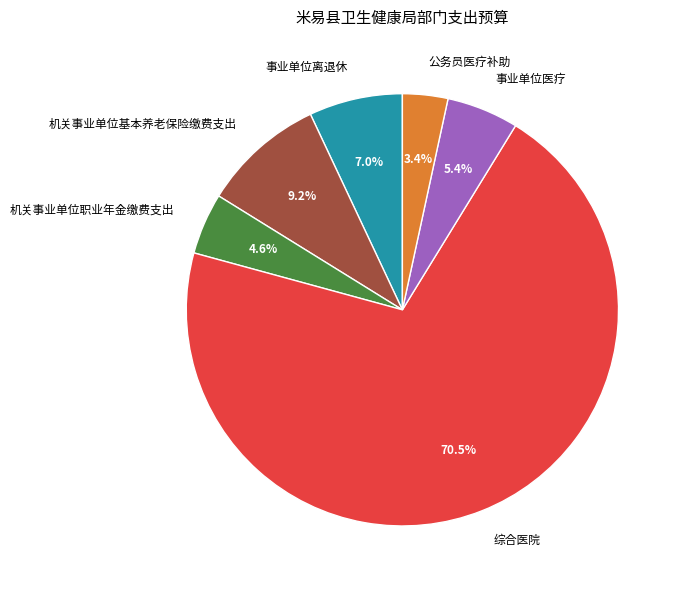

Which category has the smallest portion of the pie?

公务员医疗补助